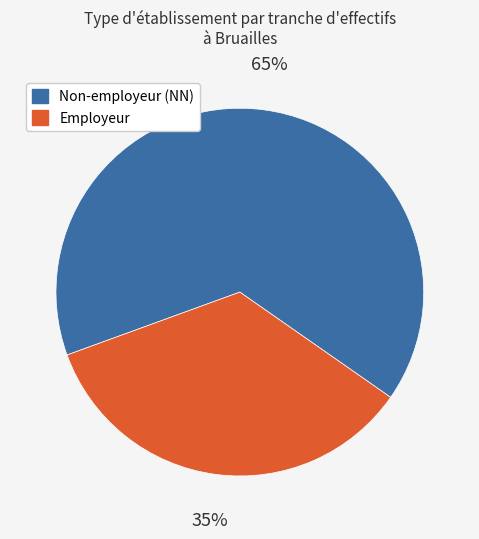

To the nearest percent, what is the average slice percentage?

50%